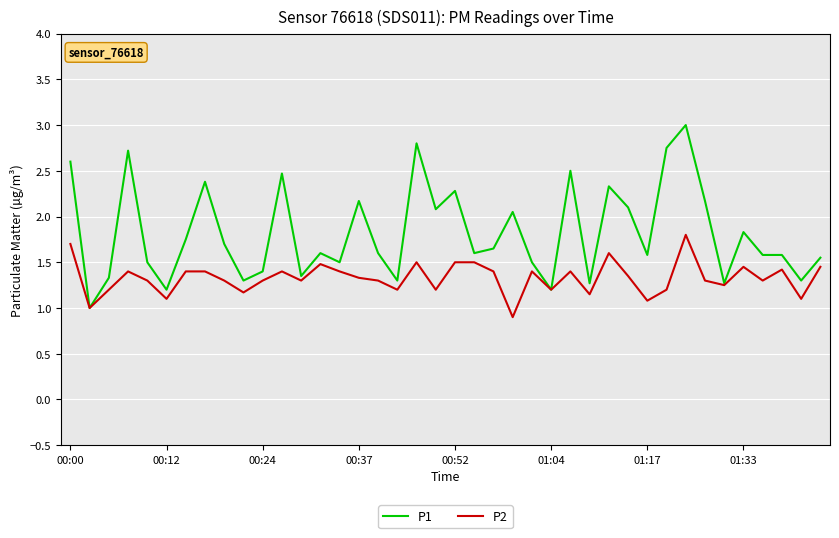

What is the sum of all P1 values?

72.8